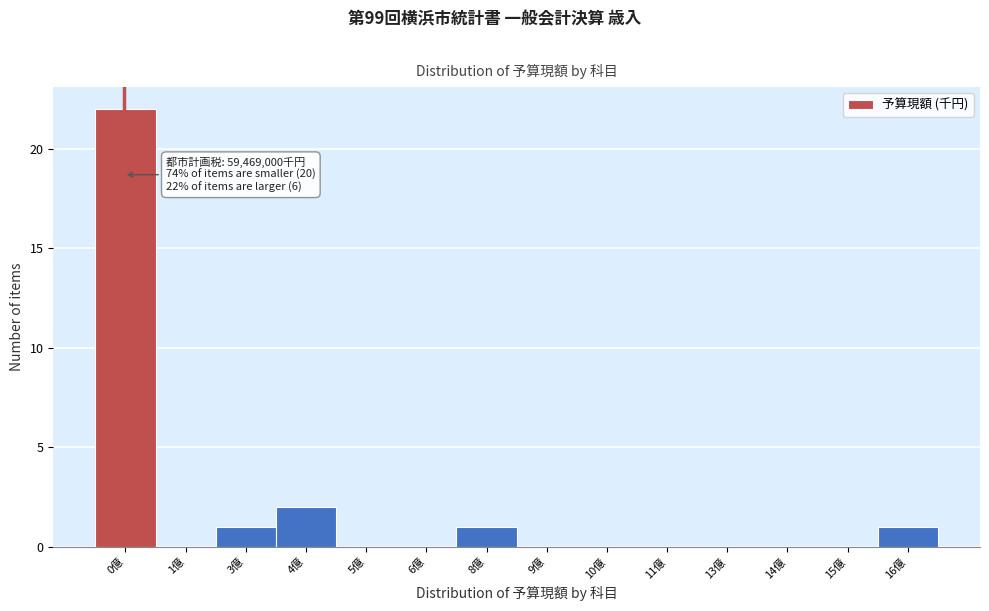

Reading right to left, extract all data points from this chart.

16億=1	15億=0	14億=0	13億=0	11億=0	10億=0	9億=0	8億=1	6億=0	5億=0	4億=2	3億=1	1億=0	0億=22